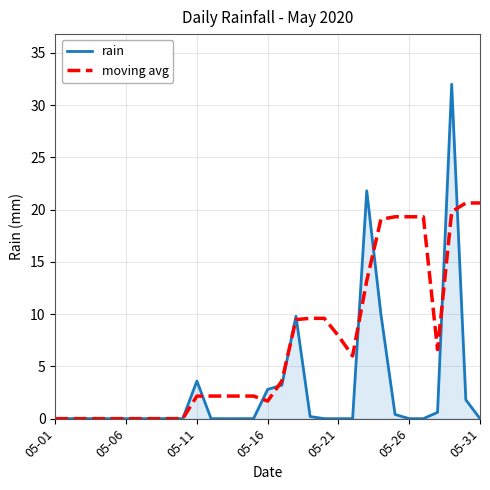

List the series in order of their overall mean, highest first.

moving avg, rain